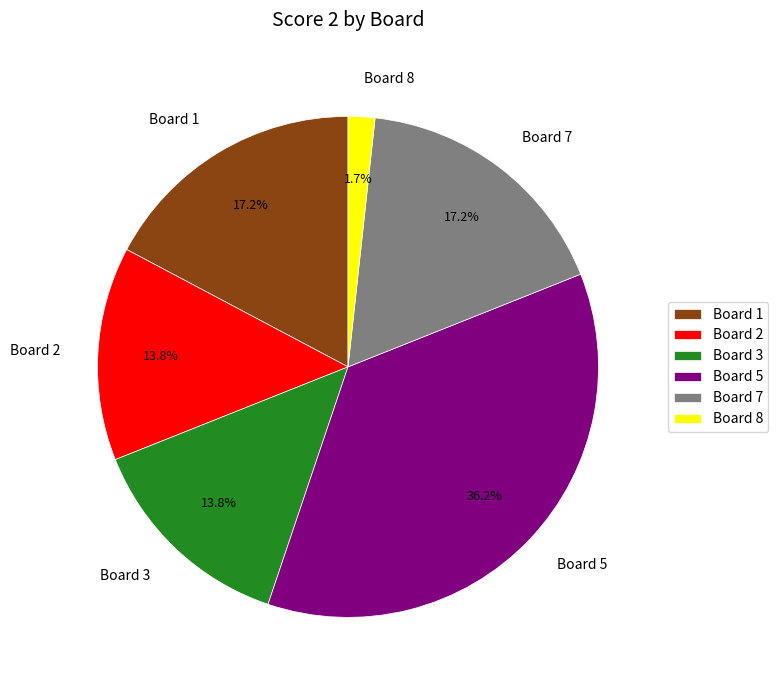

How much of the chart is everything except Board 5?

63.8%